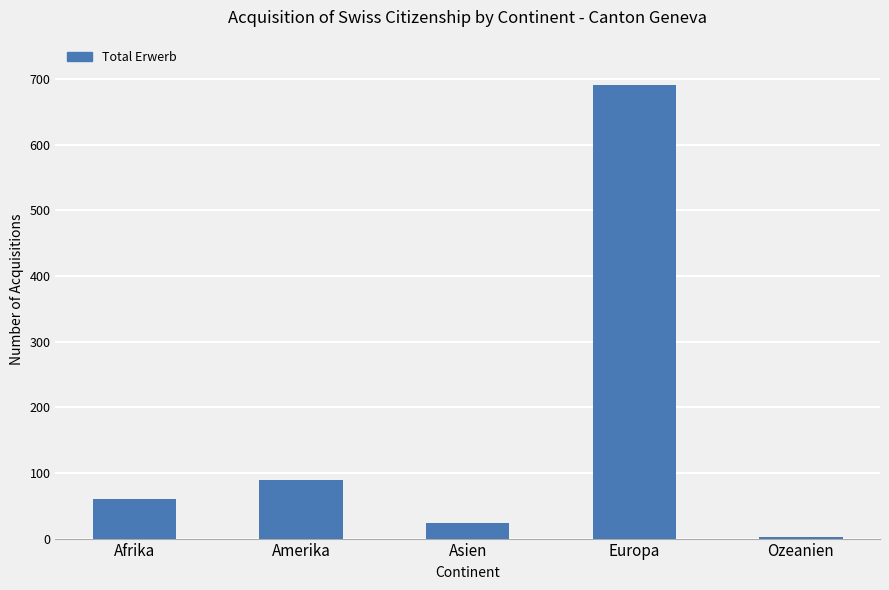

Are the bars grouped side by side (vs. stacked)?

No